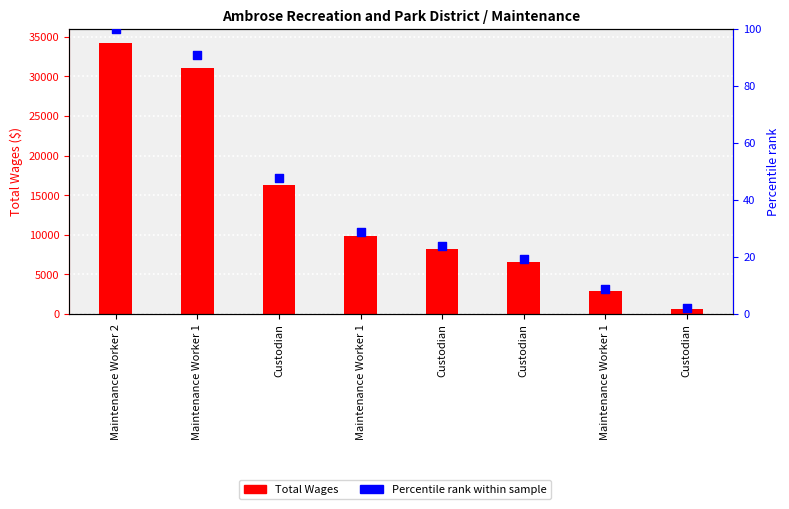

Which series reaches the maximum Y coordinate?

Total Wages